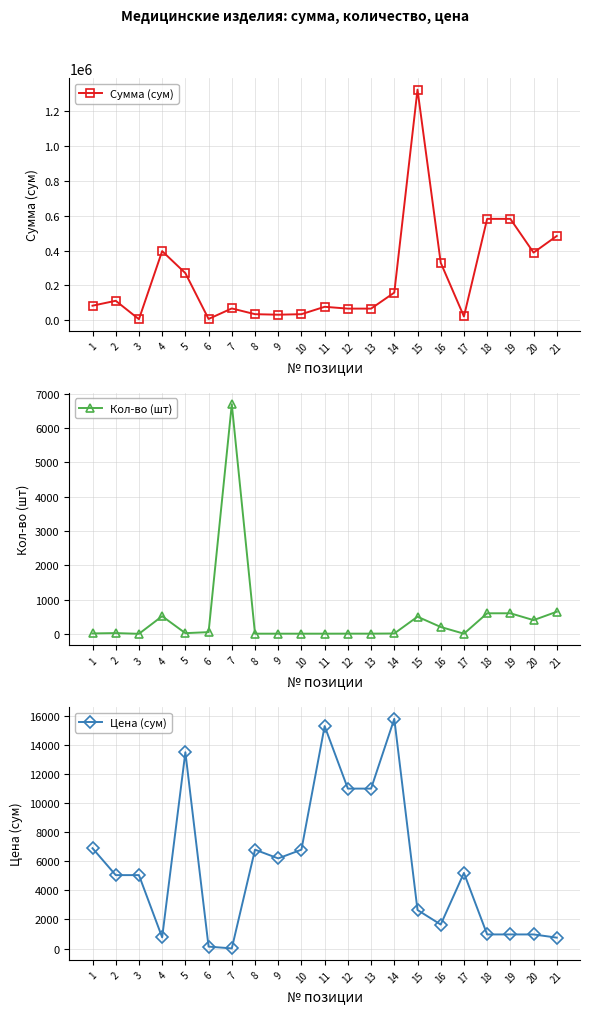

The Сумма (сум) series shows 76500 at 11. True or false?

True